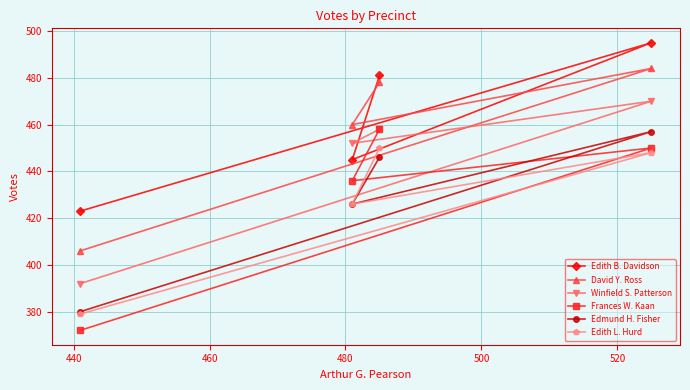

At how many categories does at least one series exceed 394?

4